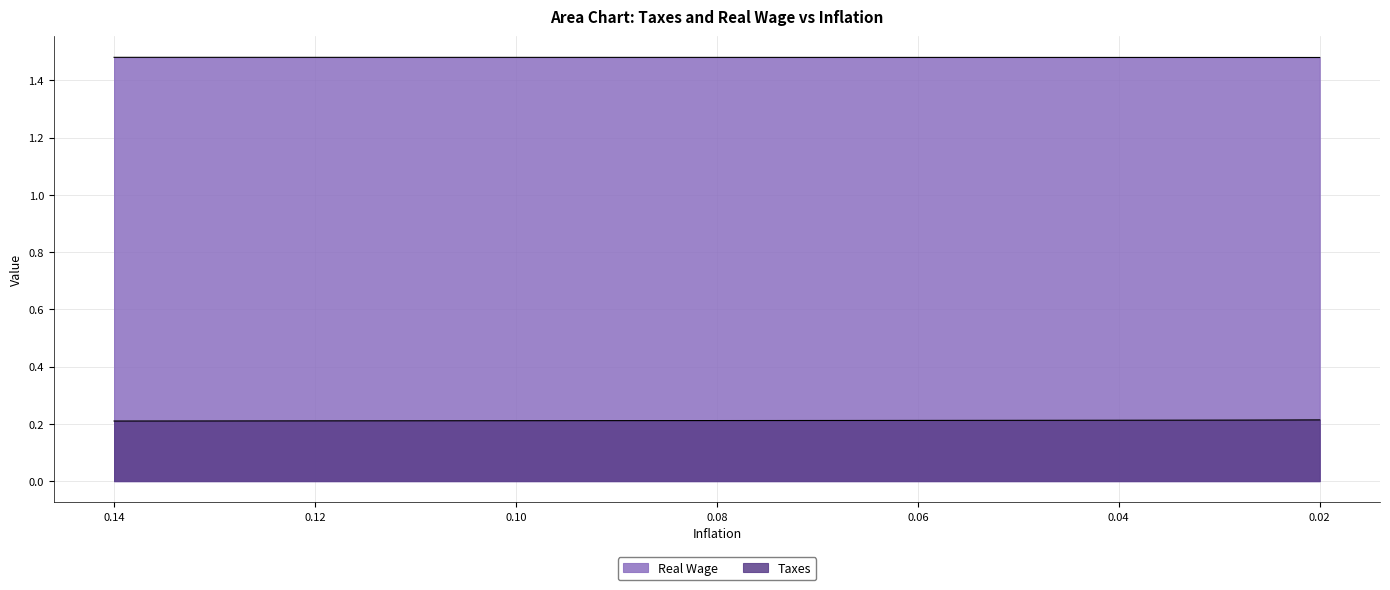

True or false: Real Wage and Taxes intersect in this chart.

False